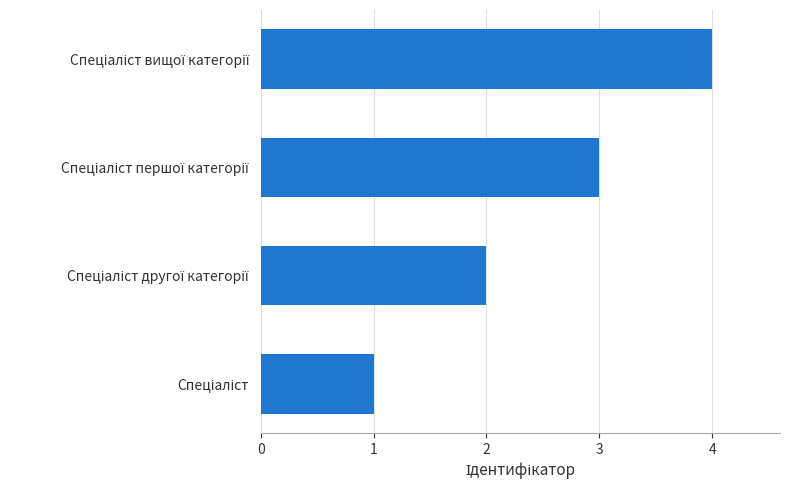

What is the greatest value displayed?

4